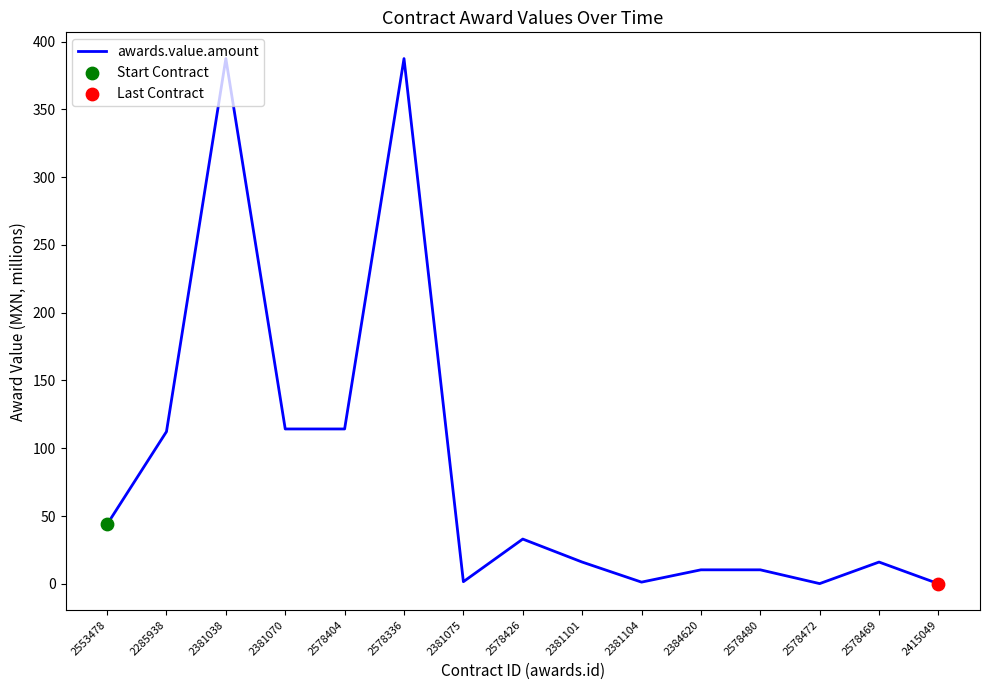

Approximately how many times larger is the value at 2578480 compared to 2578426?

0.3